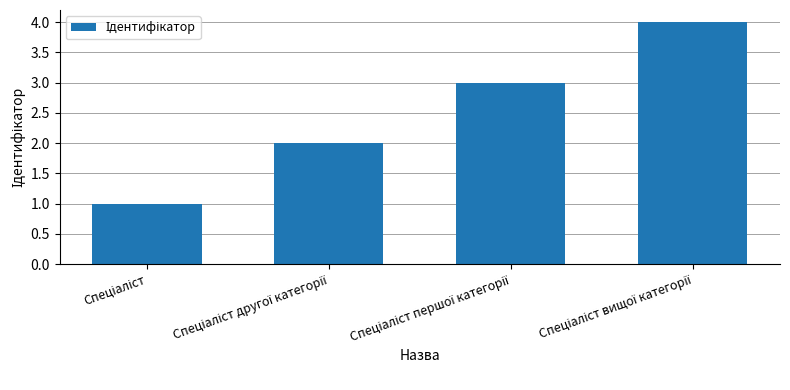

What is the sum of all values?

10